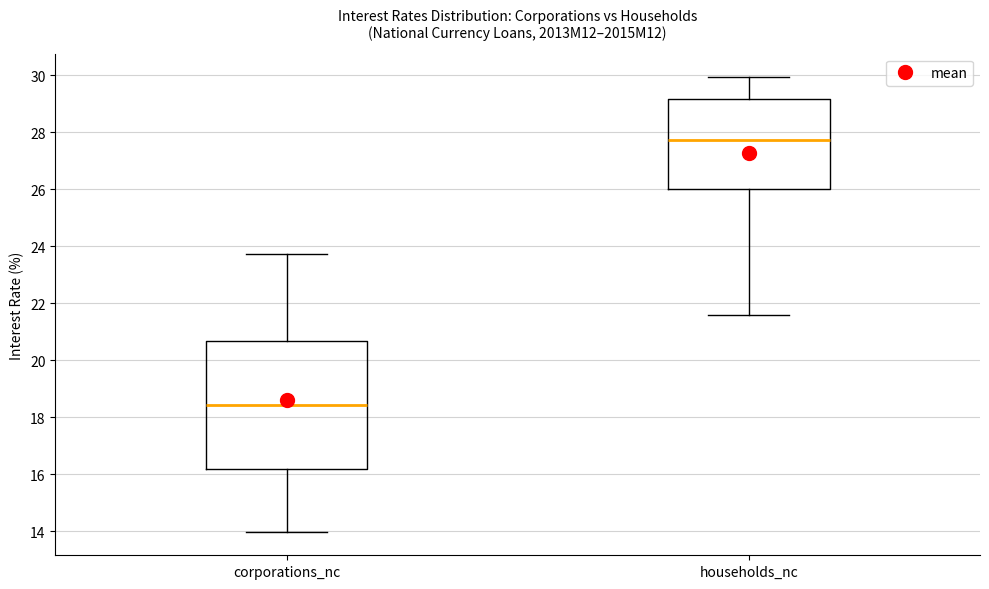

Where does the lower whisker of the box for households_nc end on the y-axis? The values are not printed on the chart, so give them approximately, as read against the axis.

21.6